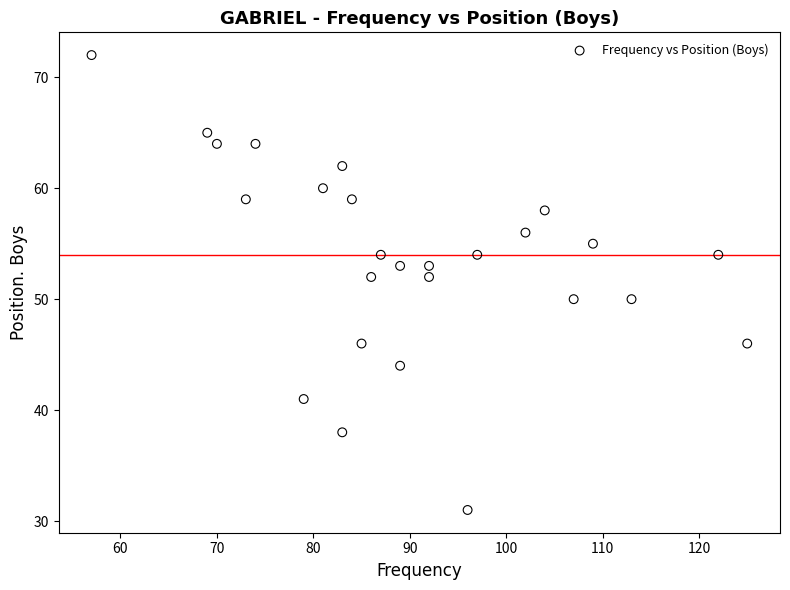

What is the range of Y values (max minus min)?

41